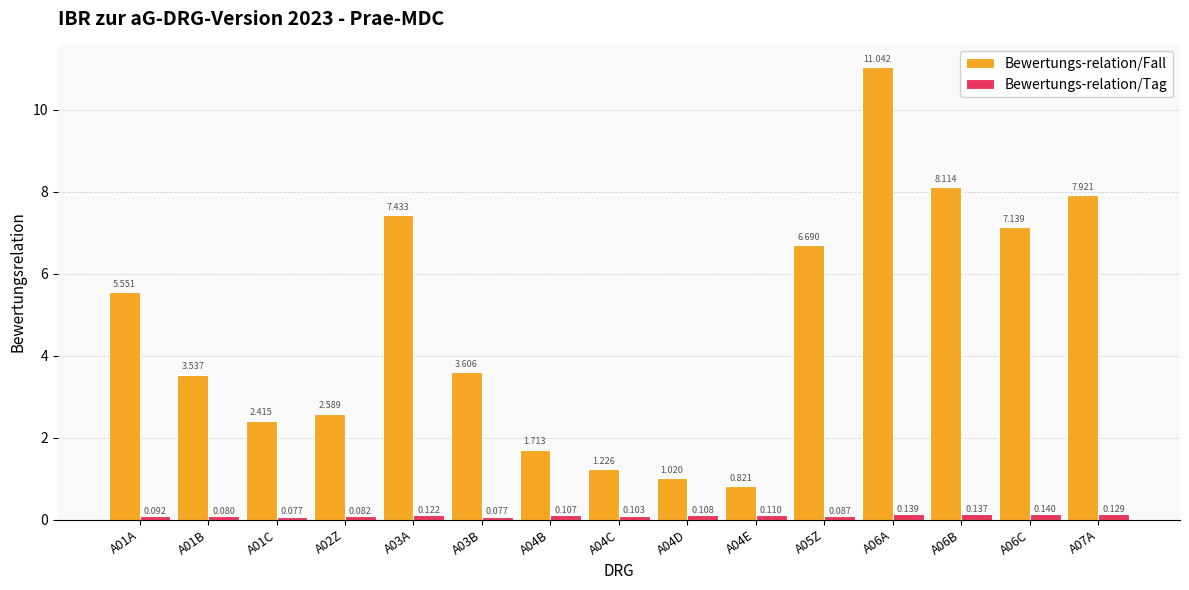

Between A01A and A01C, which series saw the biggest shift?

Bewertungs-relation/Fall